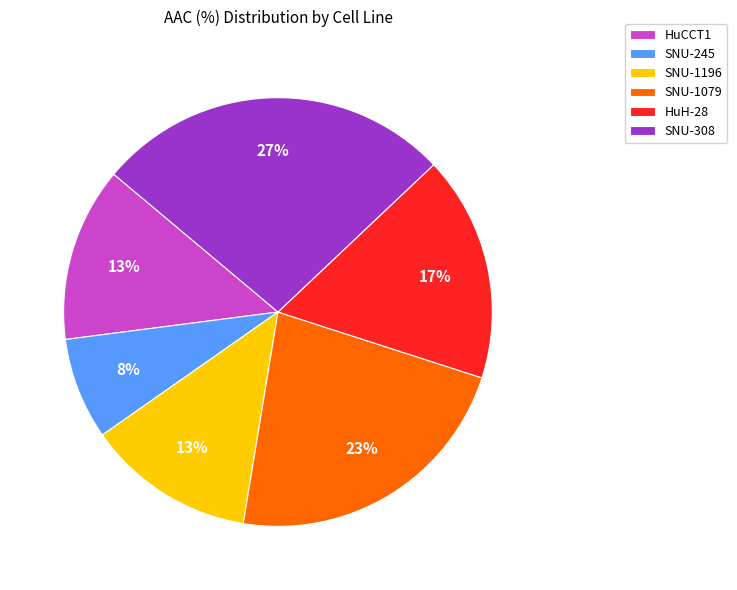

To the nearest percent, what is the difference between the SNU-1079 and HuH-28 slice percentages?

6%